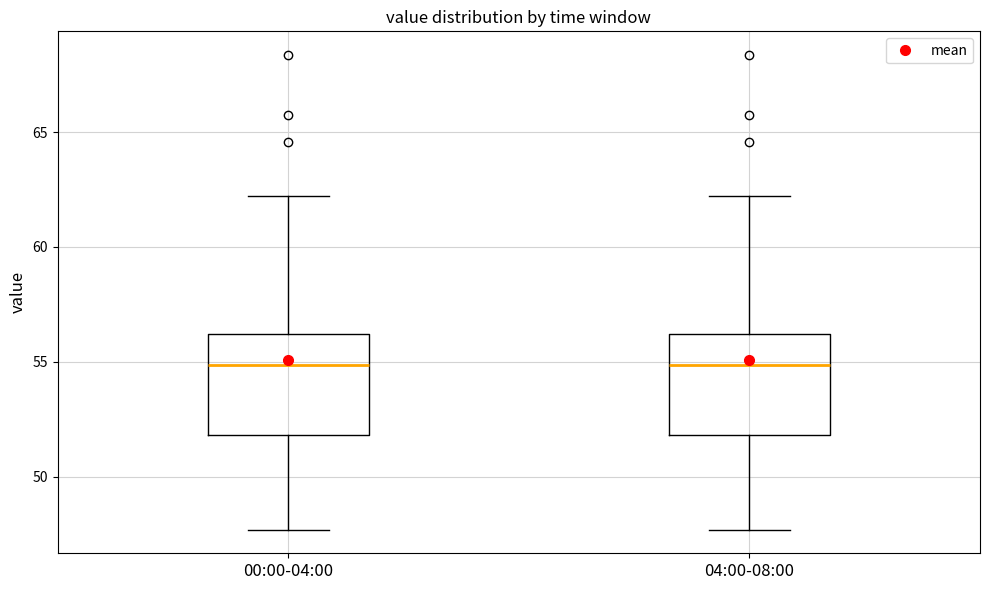

Where does the lower whisker of the box for 04:00-08:00 end on the y-axis? The values are not printed on the chart, so give them approximately, as read against the axis.

47.5